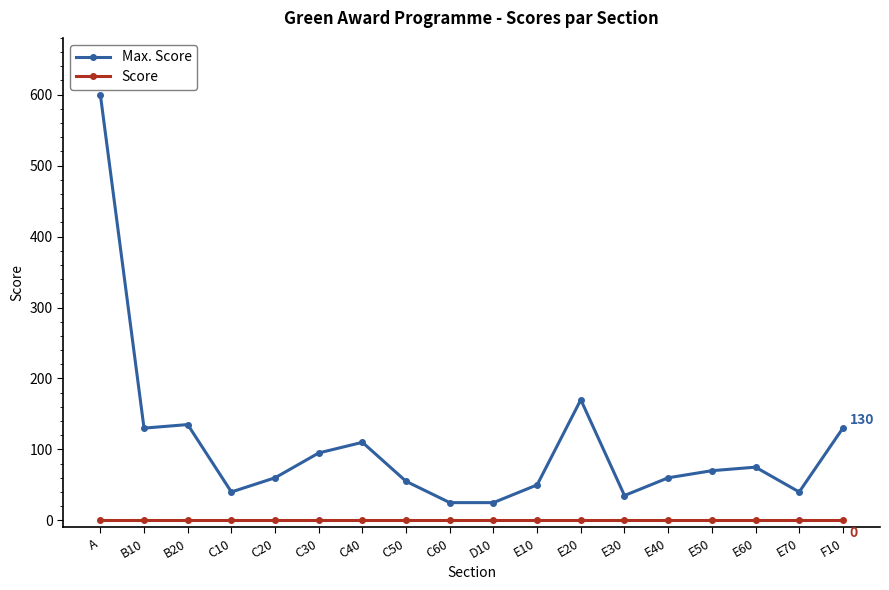

Which series changed the most between E30 and E50?

Max. Score